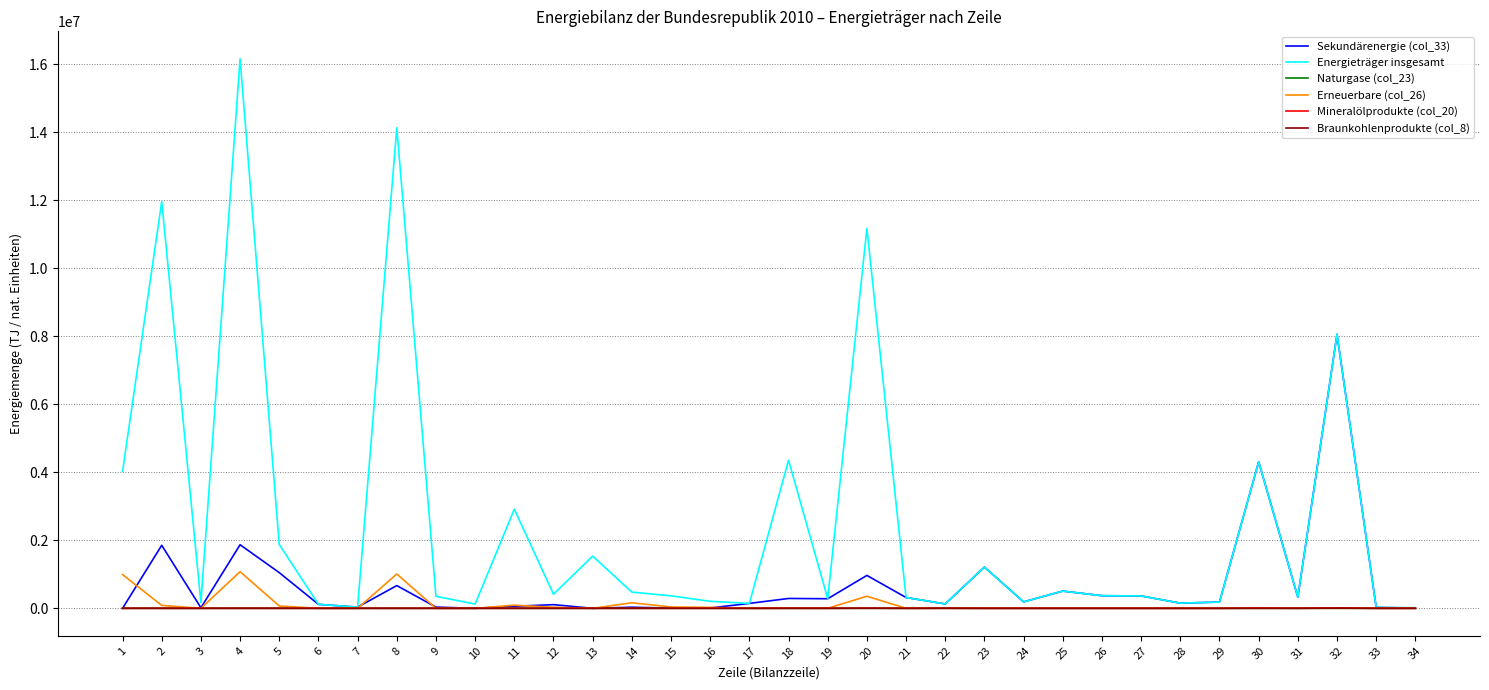

The value of Erneuerbare (col_26) at 17 is 0.0. True or false?

True